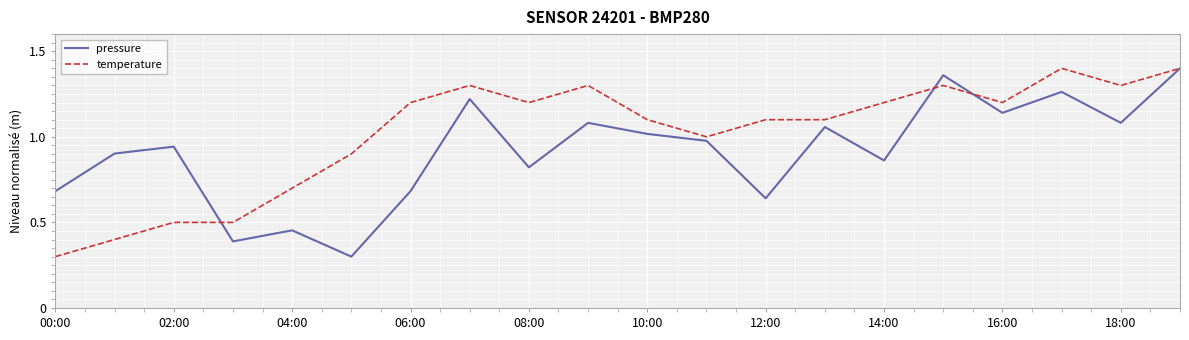

What is the lowest value of the temperature series?

0.3